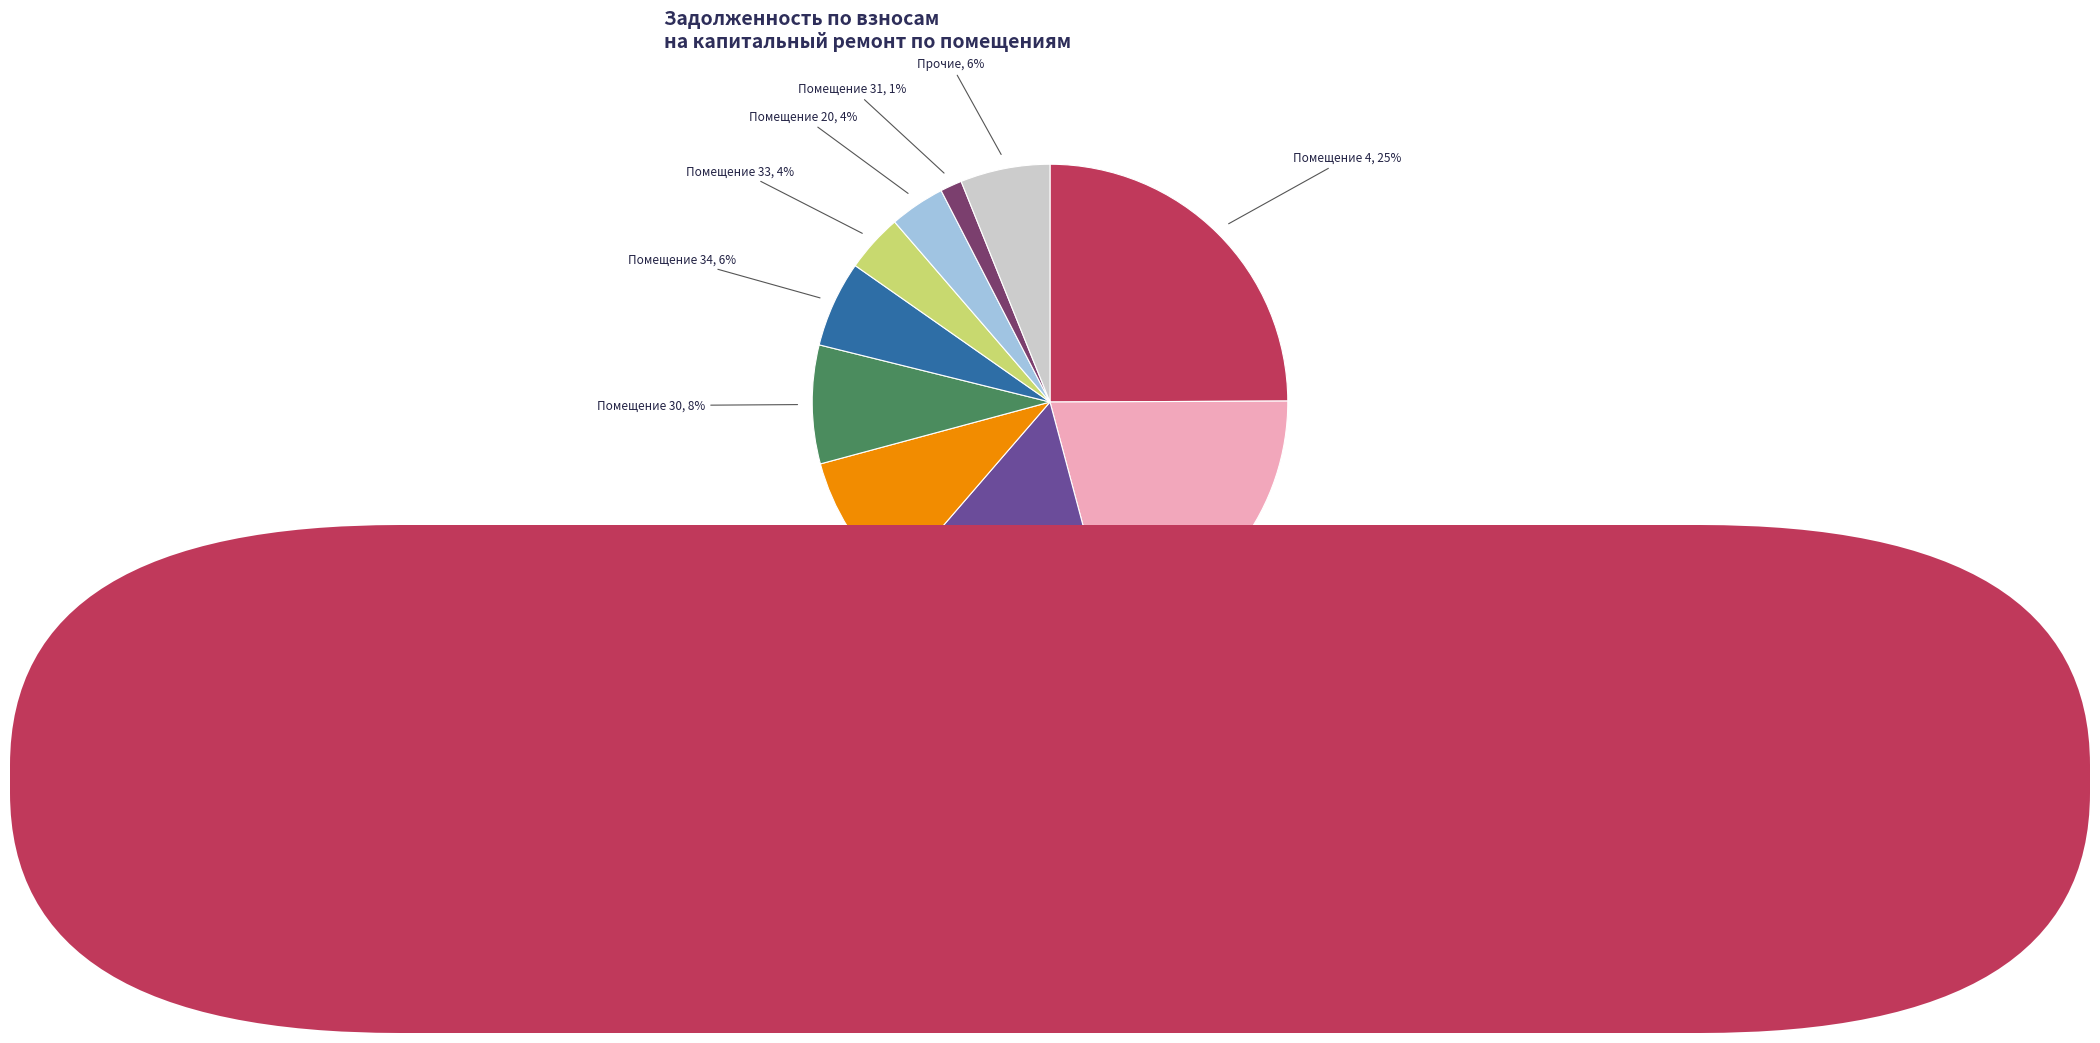

Do Помещение 12 and Прочие together represent more than half of the pie?

No